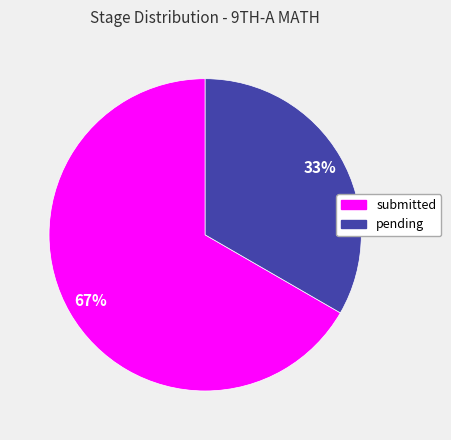

What is the ratio of the value at pending to the value at submitted?

0.5